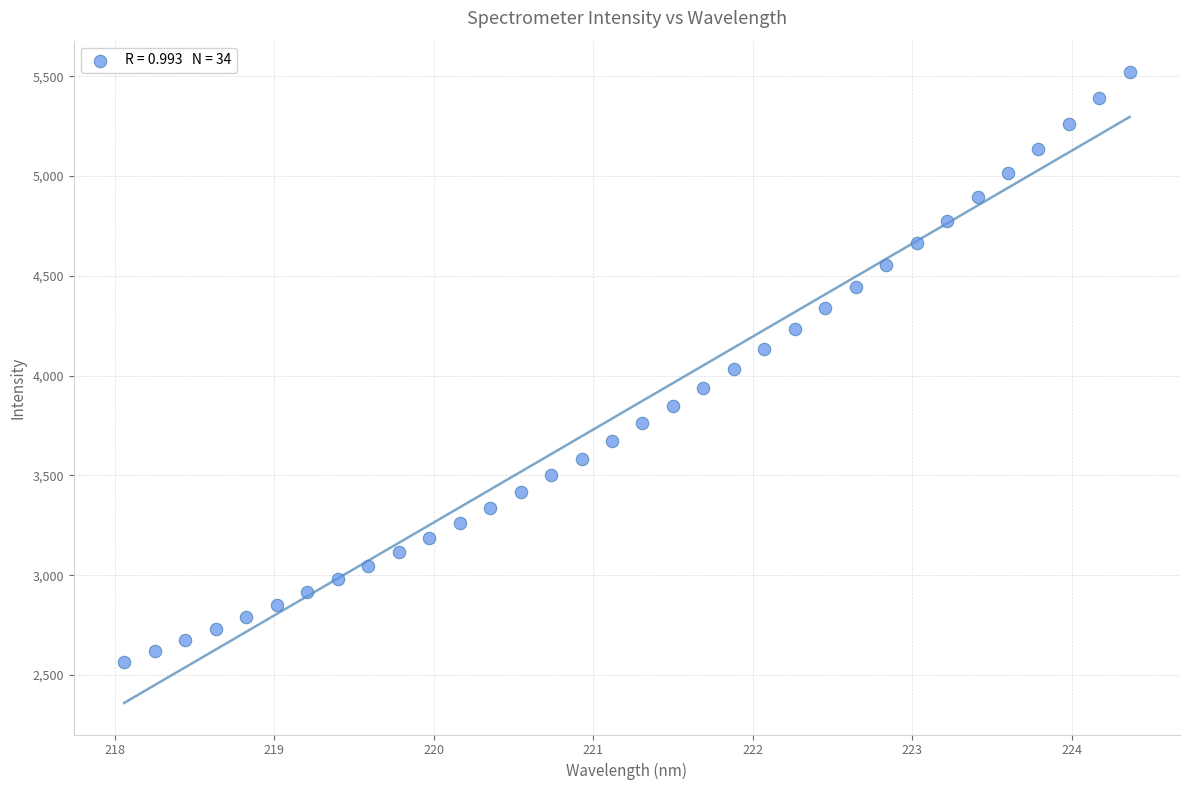

What is the range of X values (max minus min)?

6.3